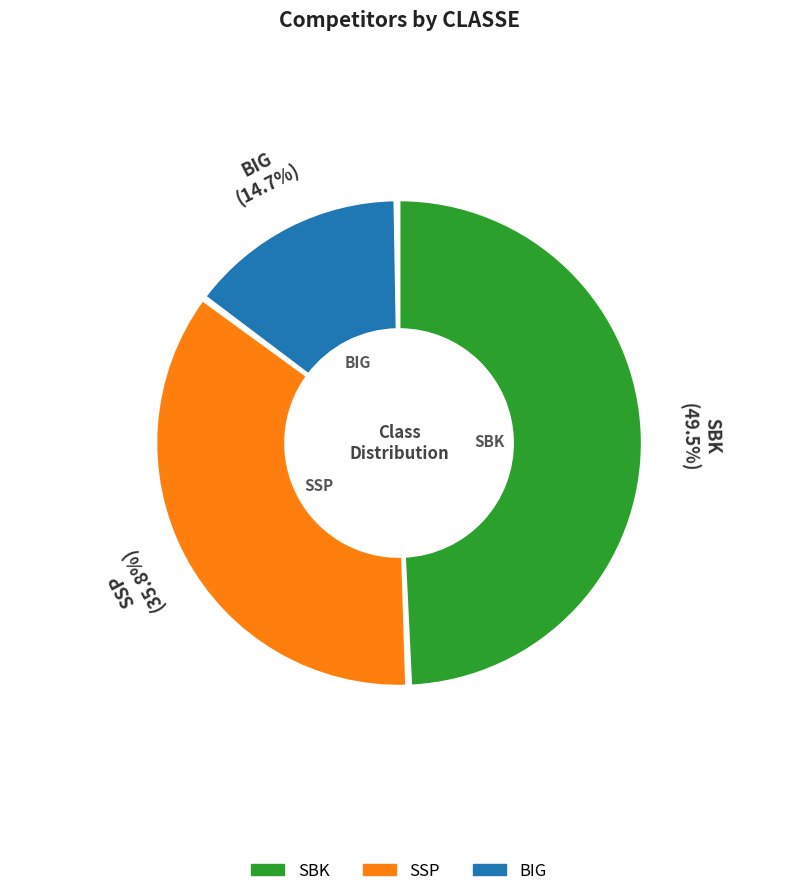

How many slices are in this pie chart?

3